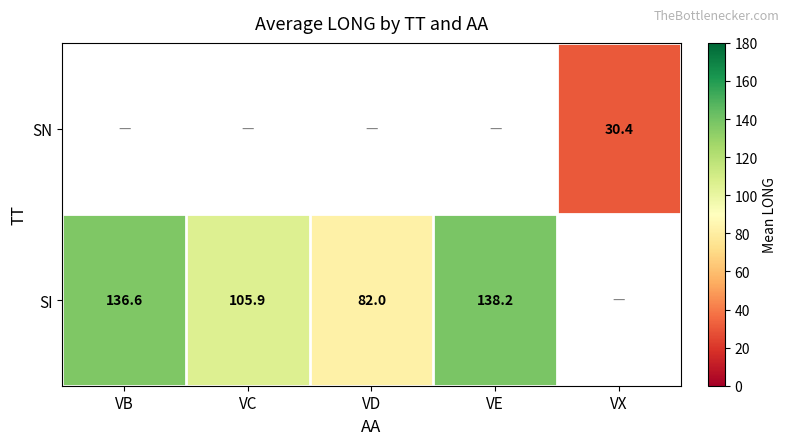

True or false: SI has a value of 138.2 at VE.

True